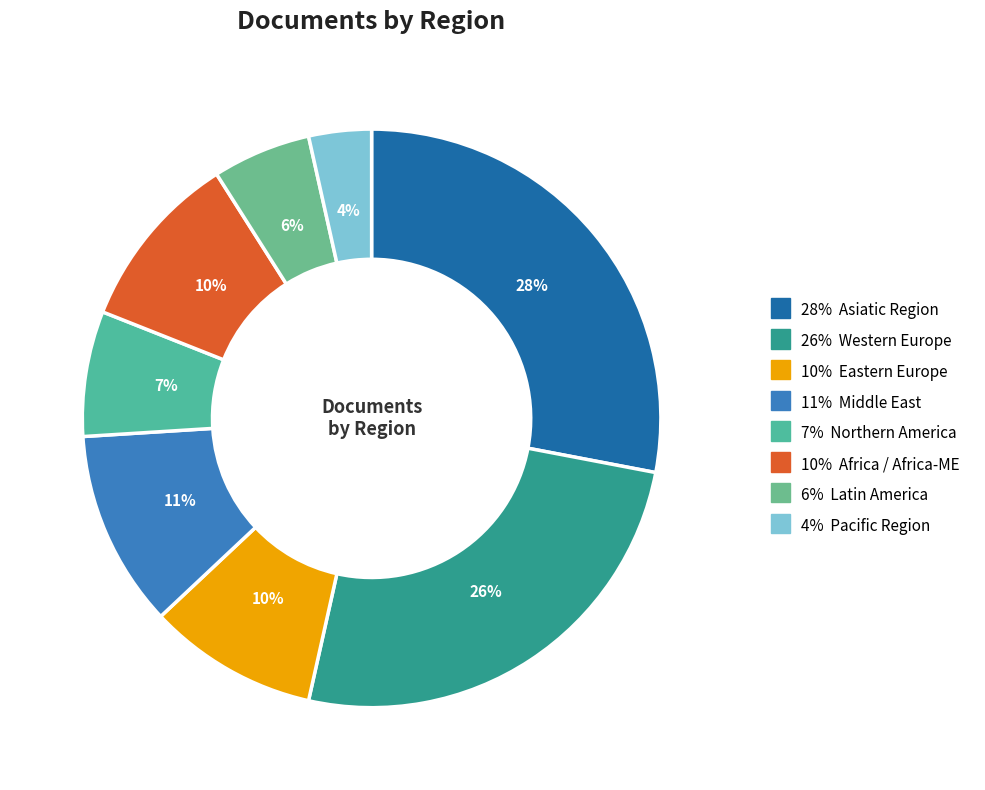

How many slices are in this pie chart?

8